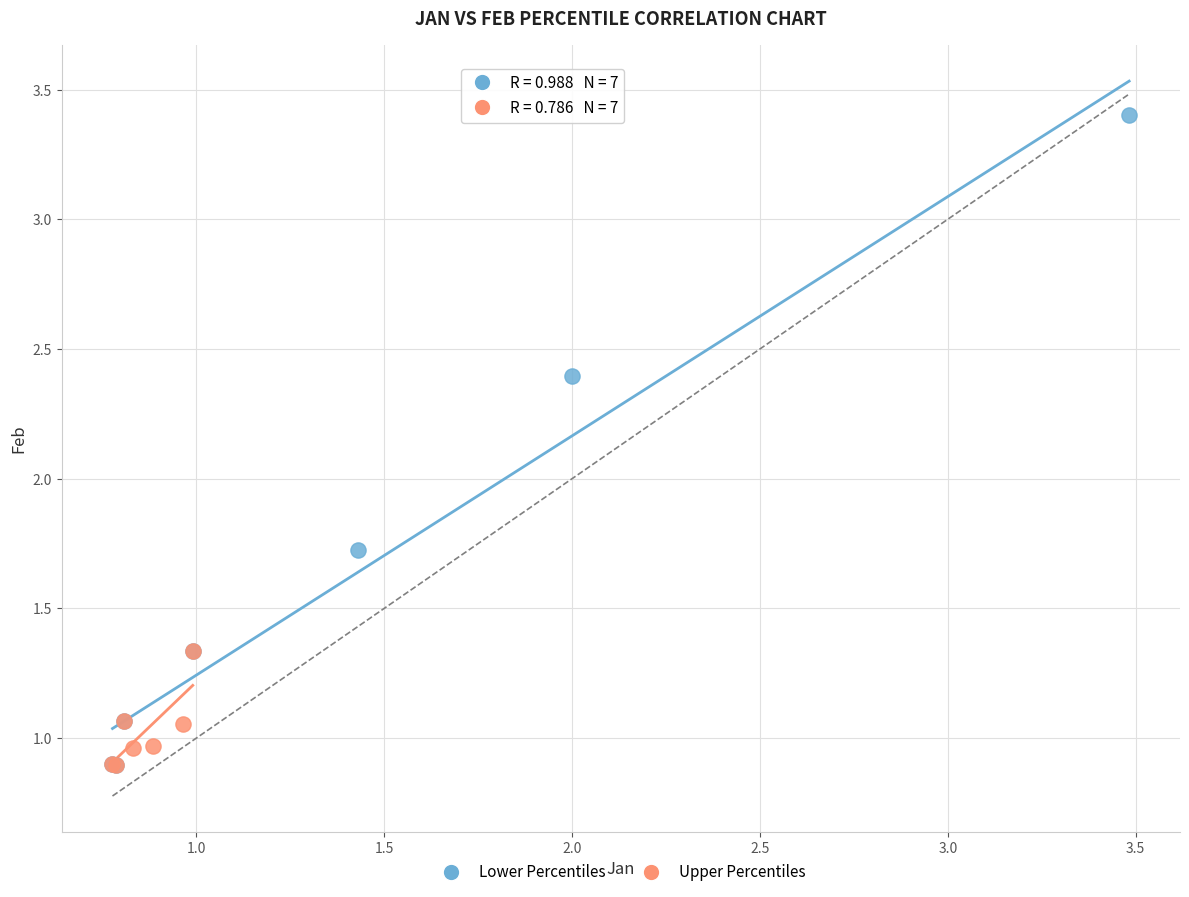

Which series reaches the maximum Y coordinate?

Lower Percentiles